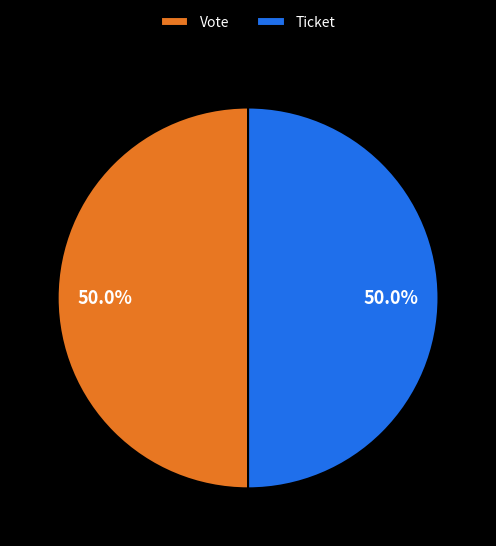

What is the ratio of the value at Vote to the value at Ticket?

1.0